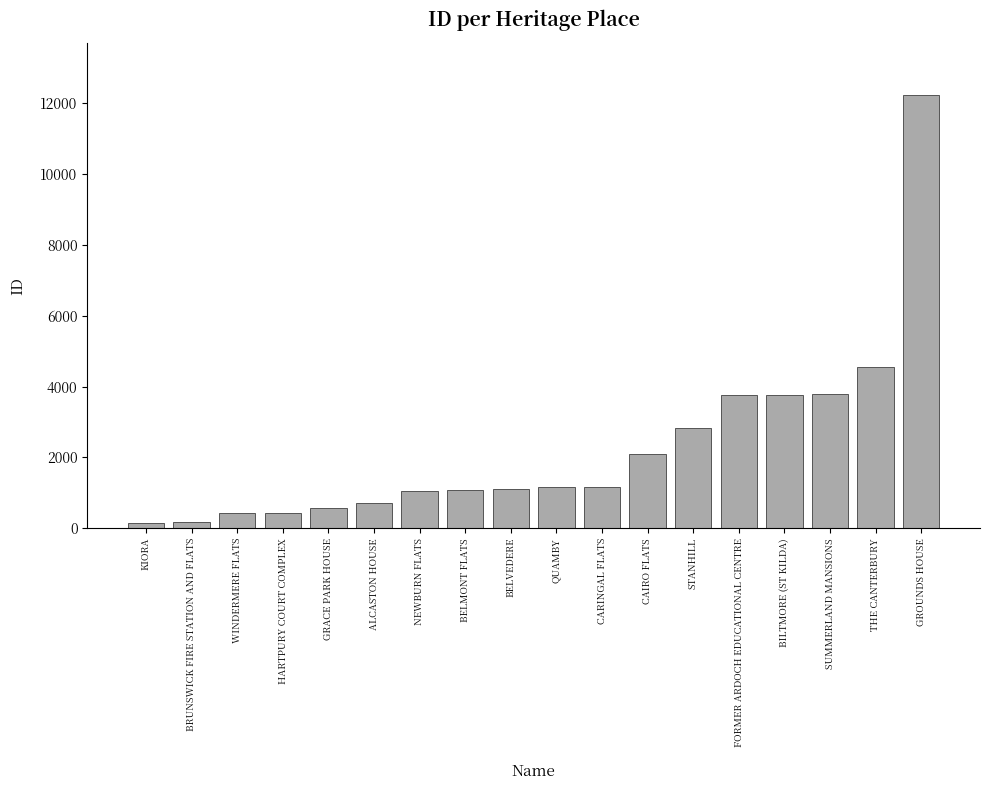

What is the value of the 6th bar from the left?

711